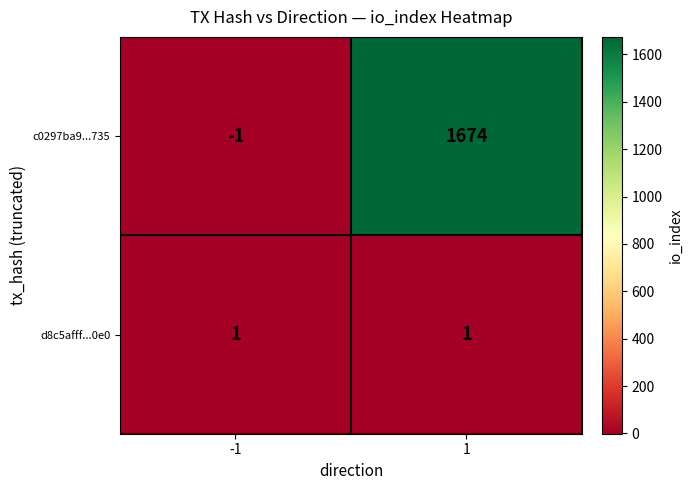

How many categories are shown in the chart?

2